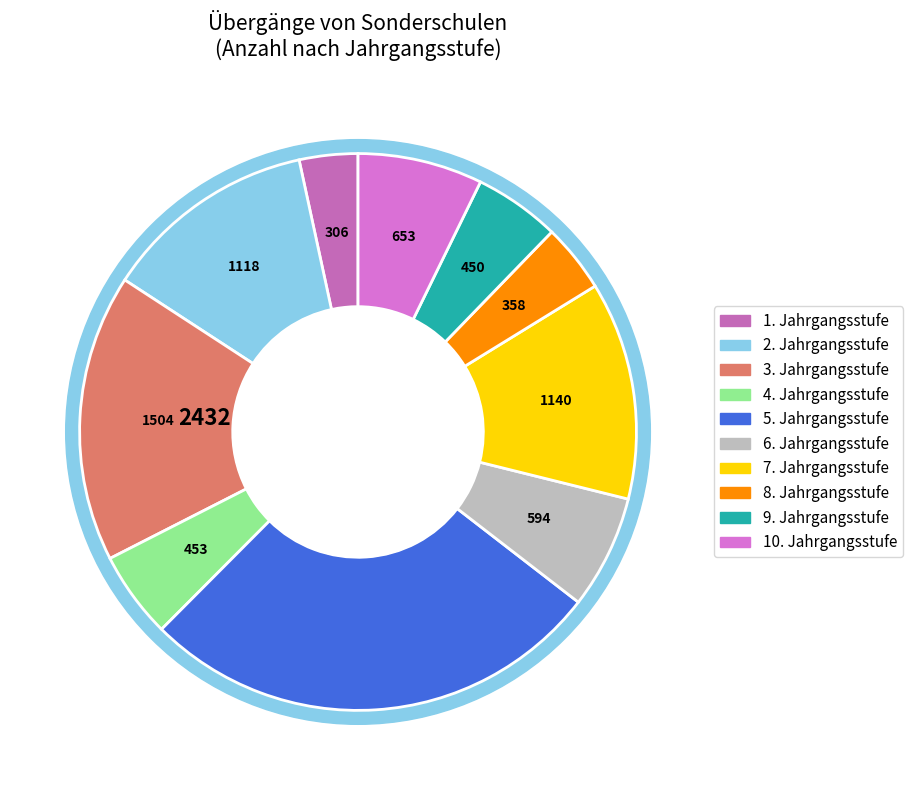

What is the total percentage of 4. Jahrgangsstufe and 10. Jahrgangsstufe?

12.3%